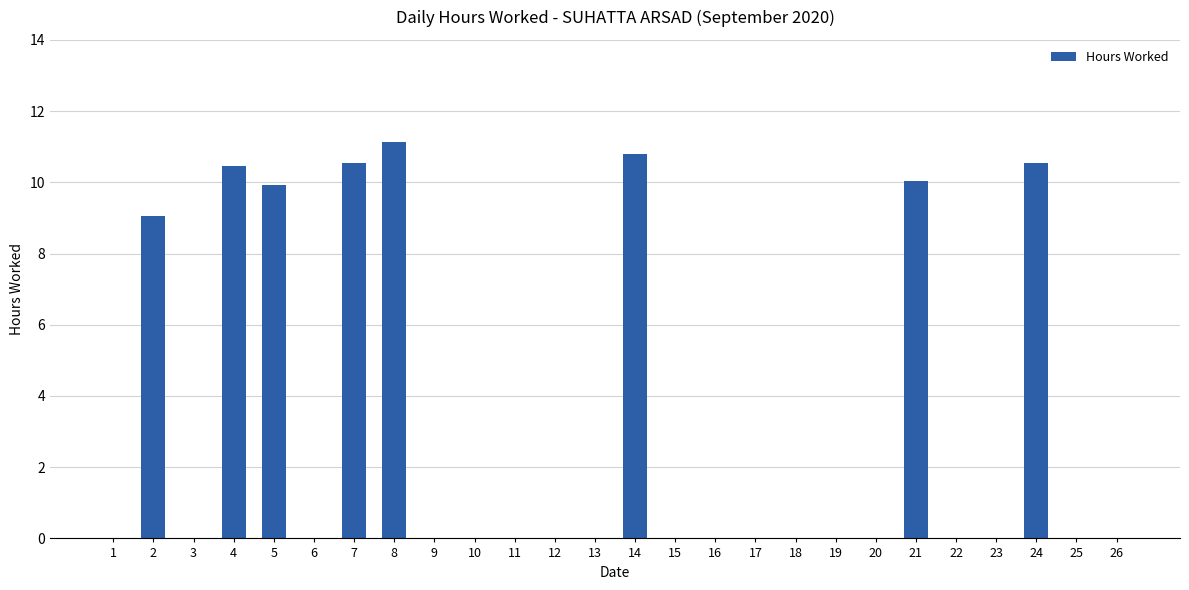

At which category does the chart reach its peak across all series?

8